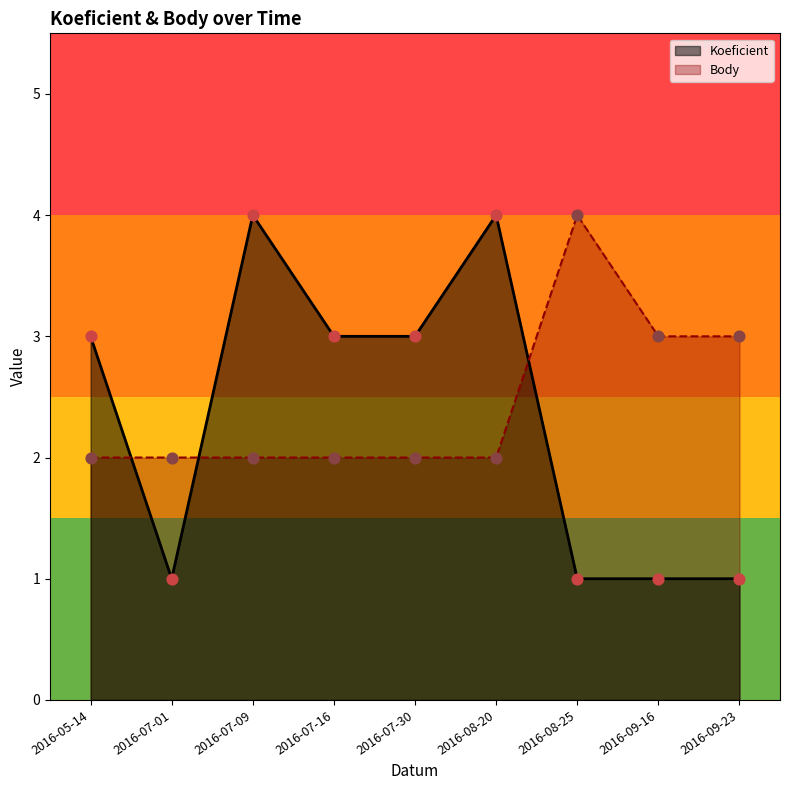

At which category is the sum across all series the highest?

2016-07-09